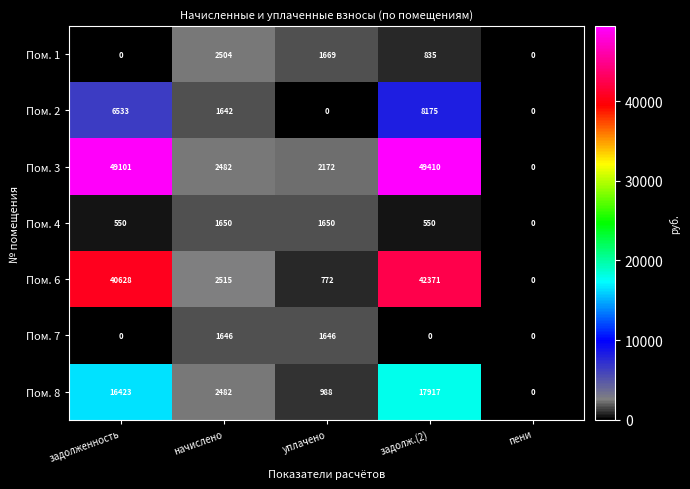

At which category is the sum across all series the highest?

задолж.(2)